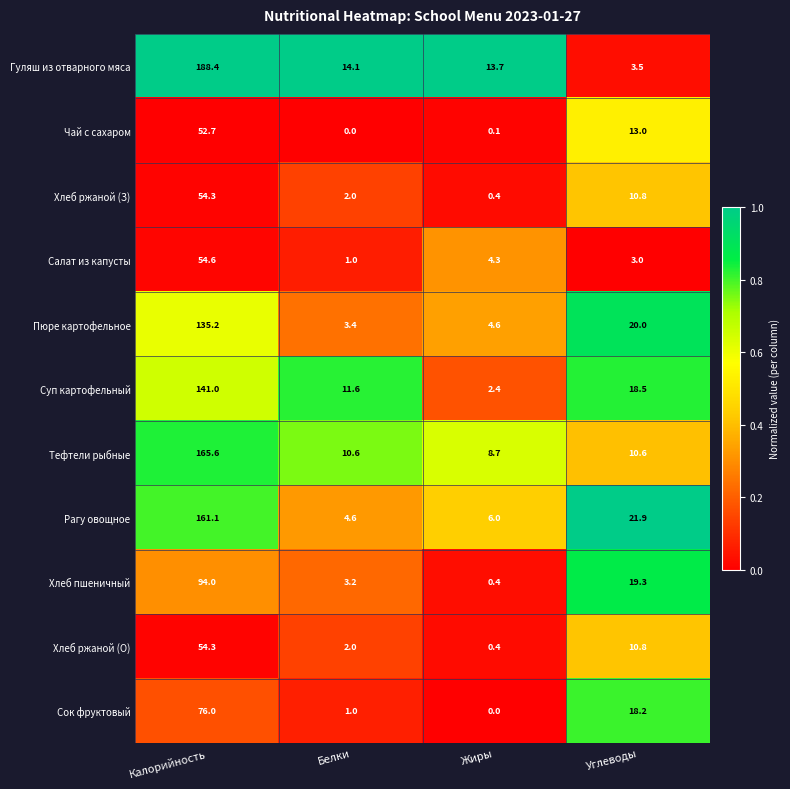

List the labels in order of Сок фруктовый value, smallest first.

Жиры, Белки, Углеводы, Калорийность